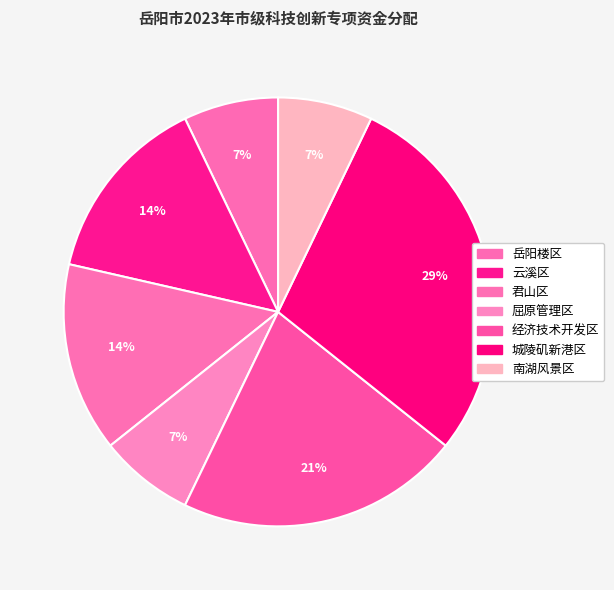

To the nearest percent, what percentage of the pie is 城陵矶新港区?

29%